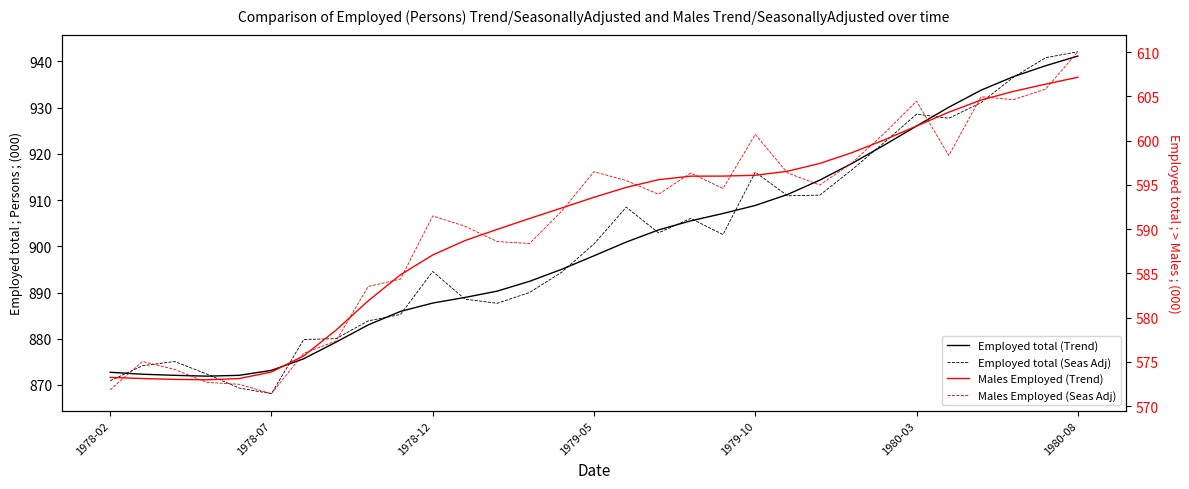

Is the value of Employed total (Seas Adj) at 11 greater than the value of Males Employed (Trend) at 1978-12?

Yes